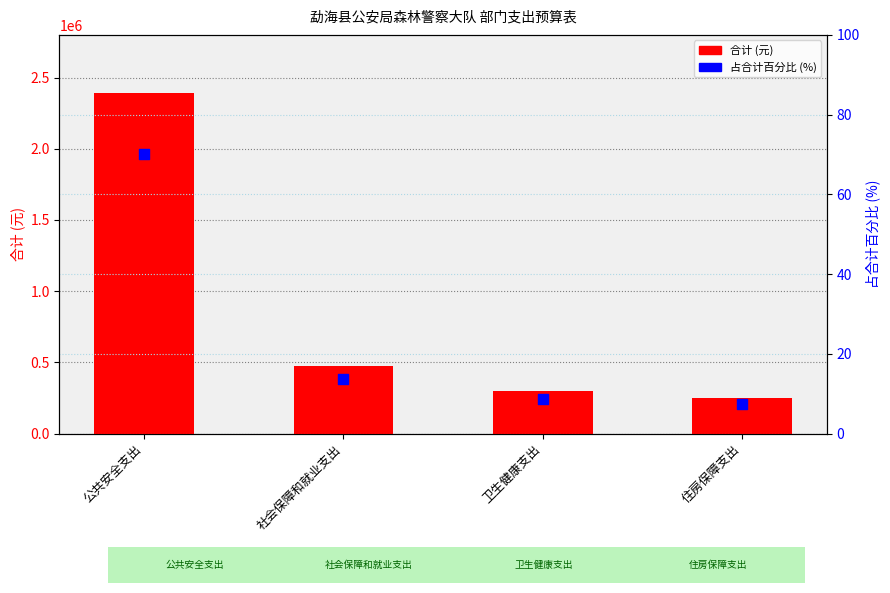

At which category is the sum across all series the highest?

公共安全支出